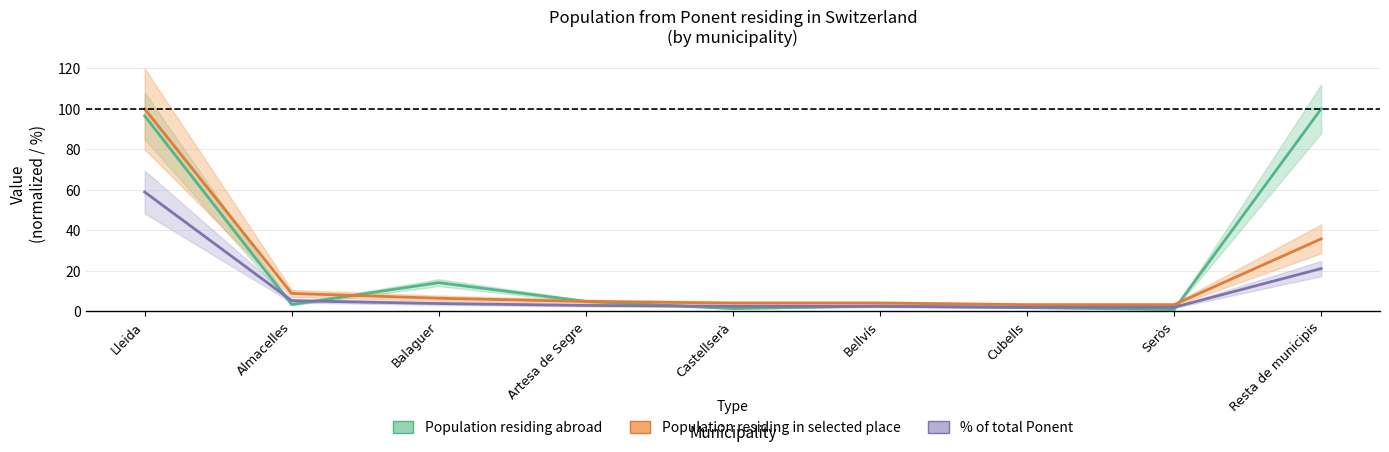

After their last crossing, which series has the higher values: Population residing abroad or Population residing in selected place?

Population residing abroad